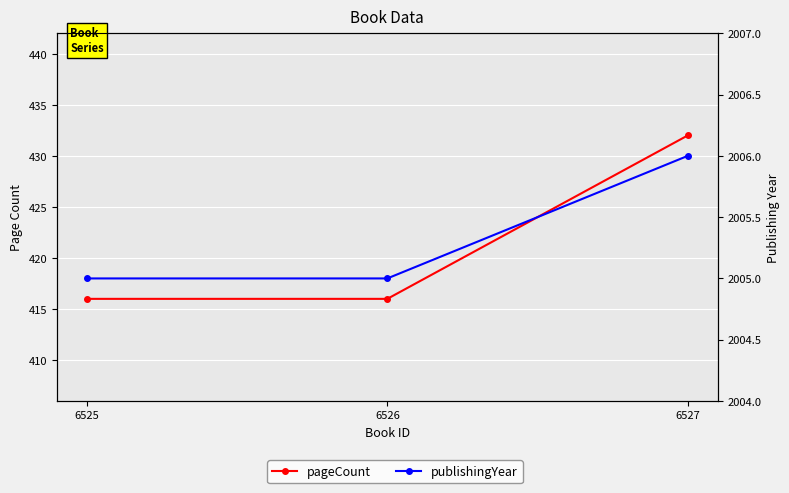

True or false: publishingYear has a value of 1095 at 6527.

False